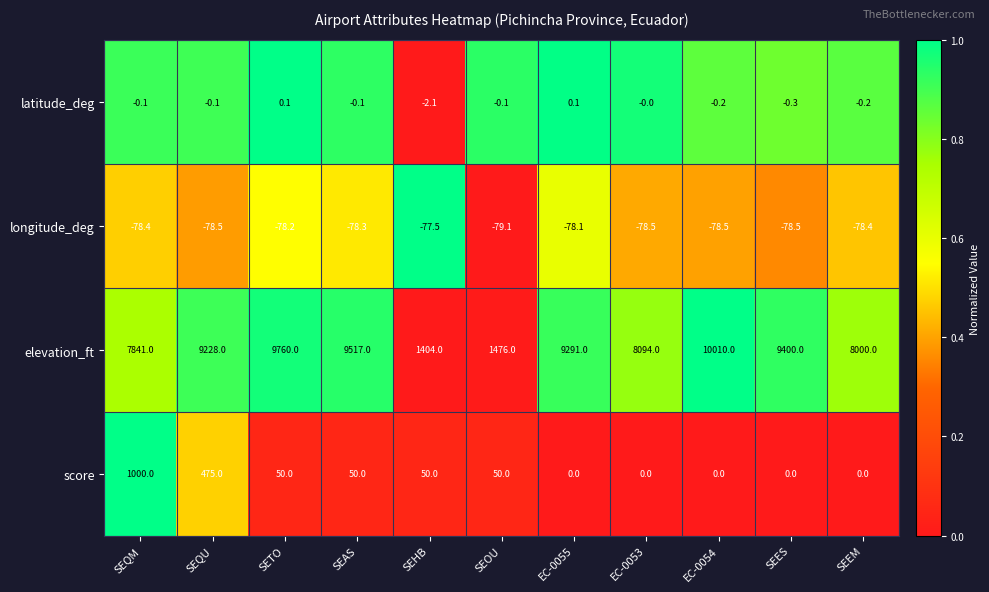

Count the number of data series in this chart.

4